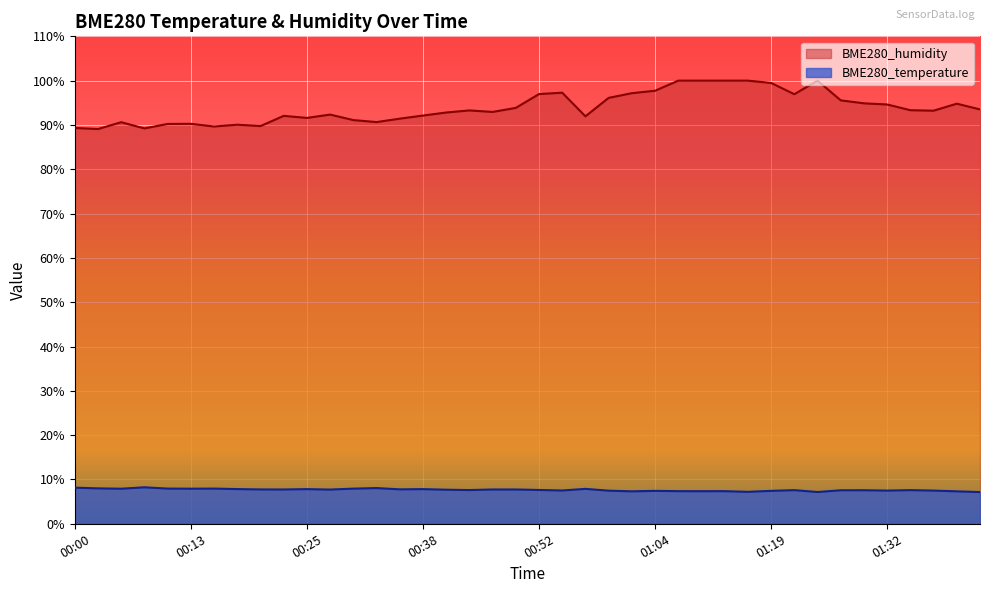

What is the label of the 15th point from the left?

00:36